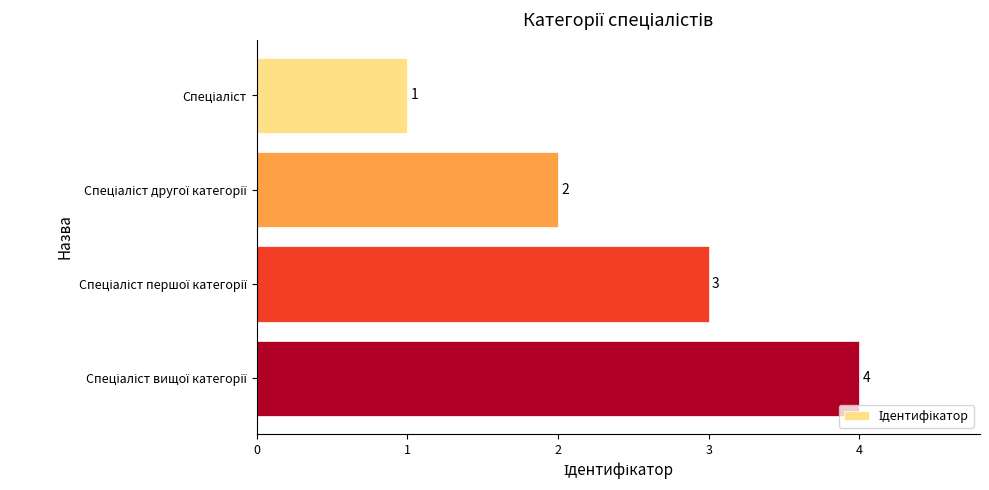

What is the greatest value displayed?

4